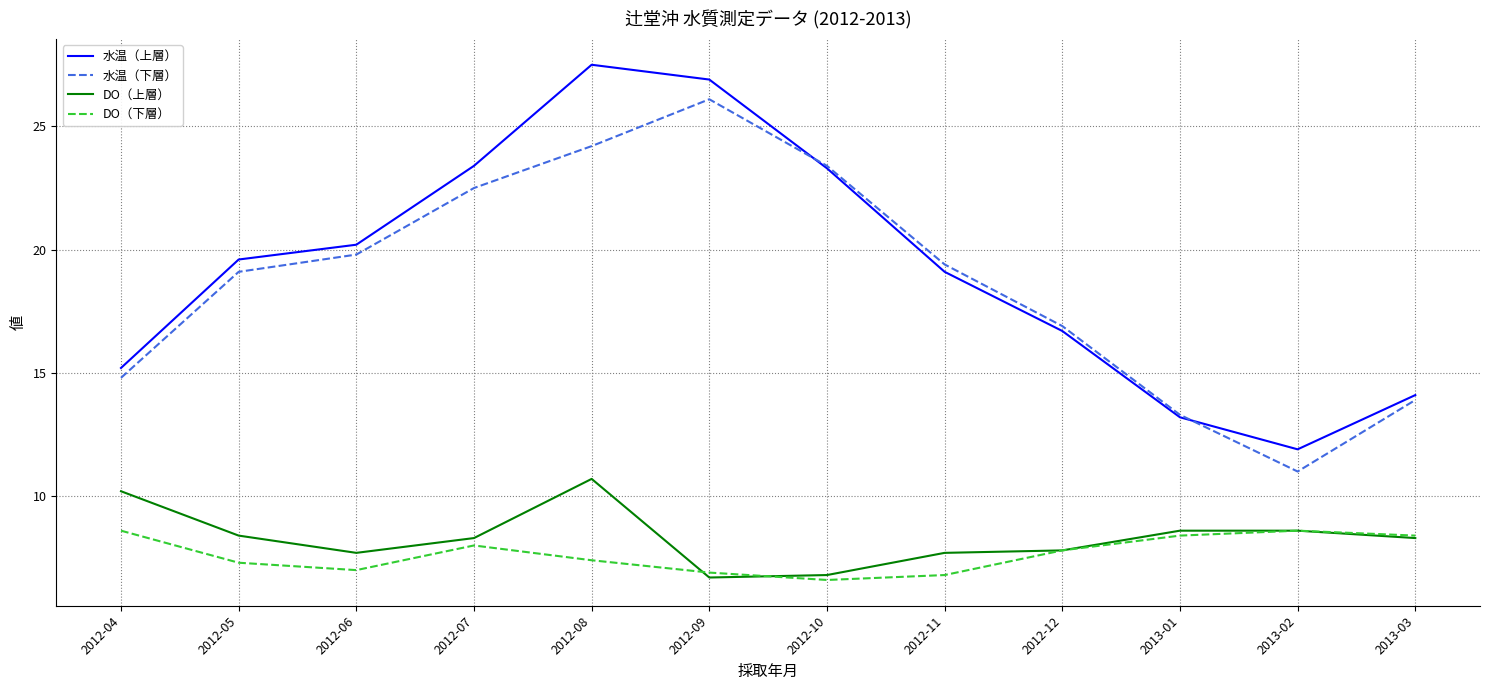

At which category does the chart reach its peak across all series?

2012-08